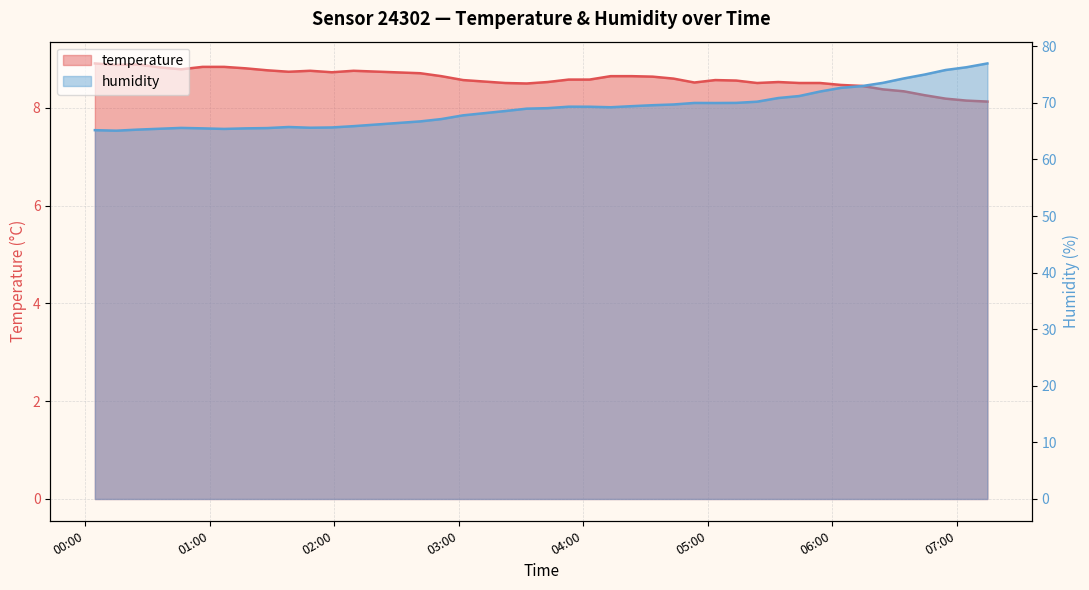

True or false: temperature and humidity cross at least once.

False